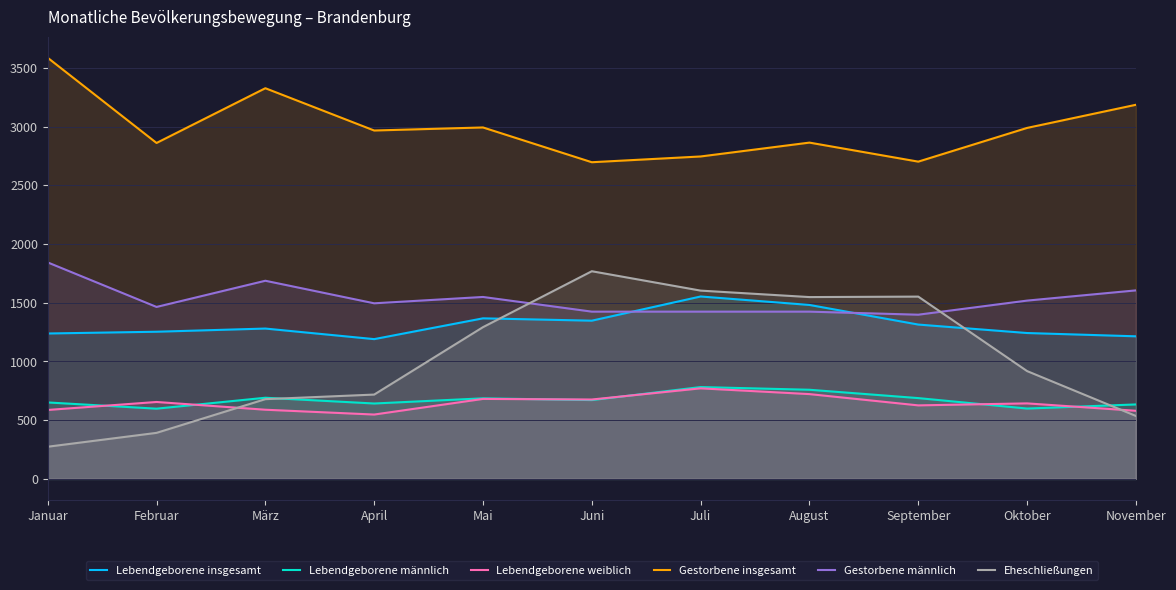

What are all the series names shown in the legend?

Lebendgeborene insgesamt, Lebendgeborene männlich, Lebendgeborene weiblich, Gestorbene insgesamt, Gestorbene männlich, Eheschließungen